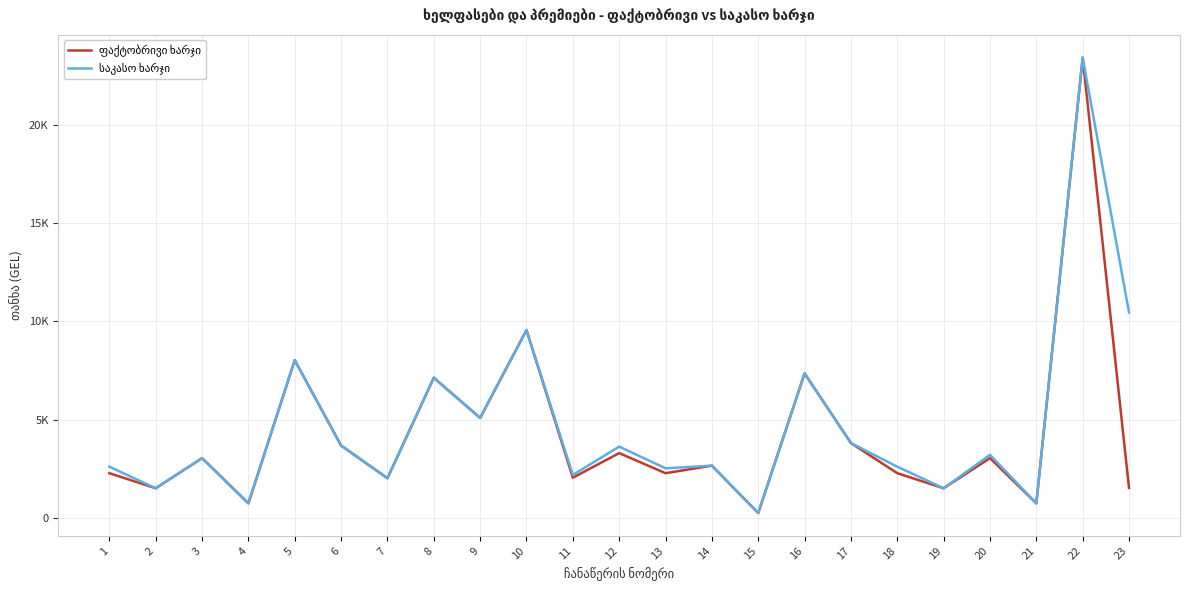

At which category does საკასო ხარჯი reach its first local valley?

2